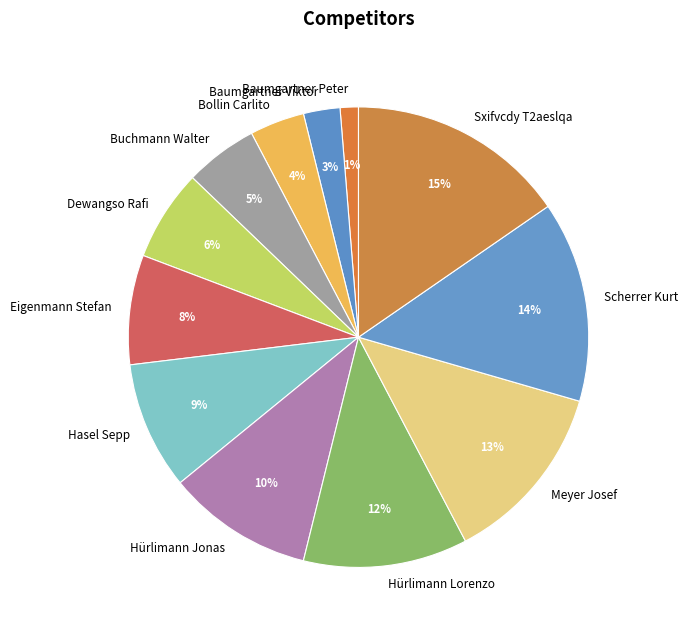

Is the sum of Dewangso Rafi and Buchmann Walter greater than half?

No